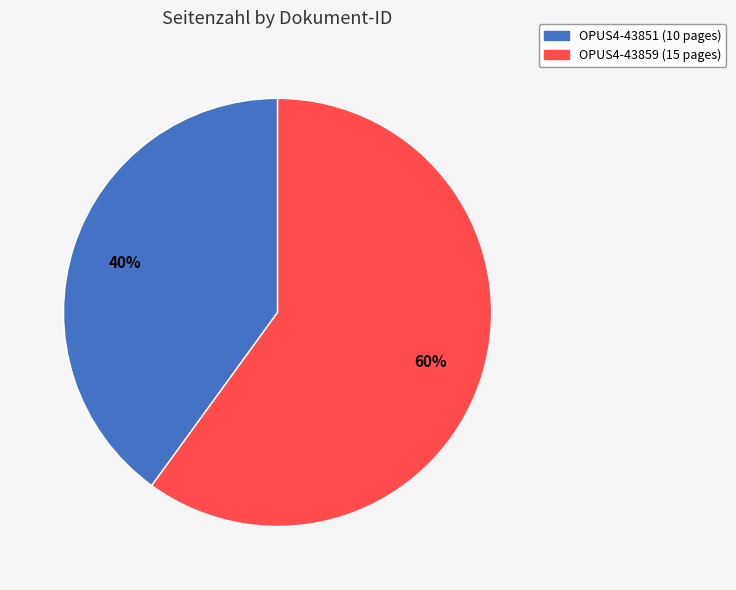

Is there any slice that represents more than half of the pie?

Yes